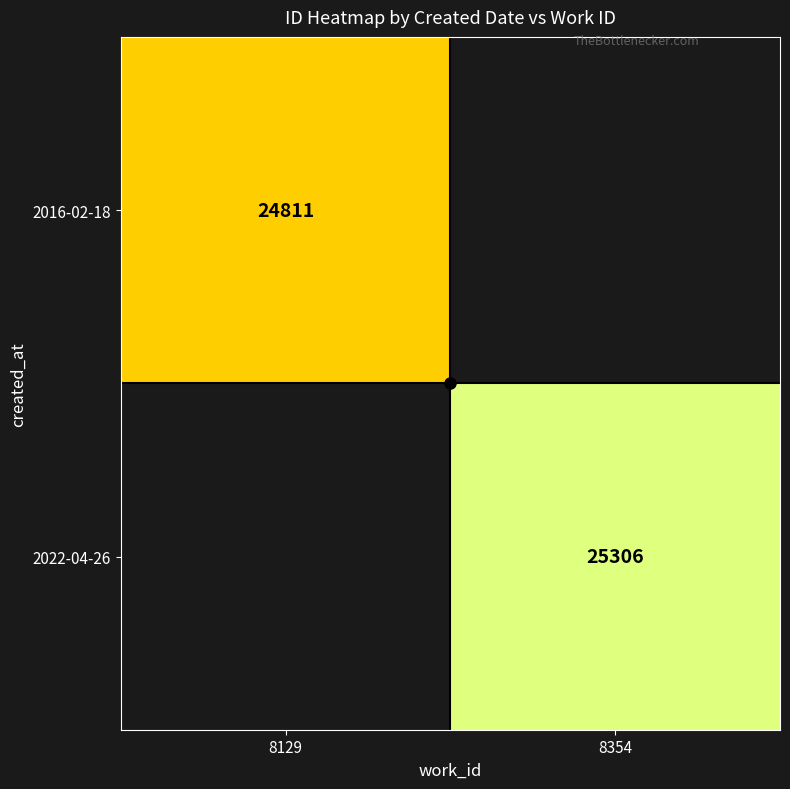

The 2022-04-26 series shows 33979 at 8354. True or false?

False